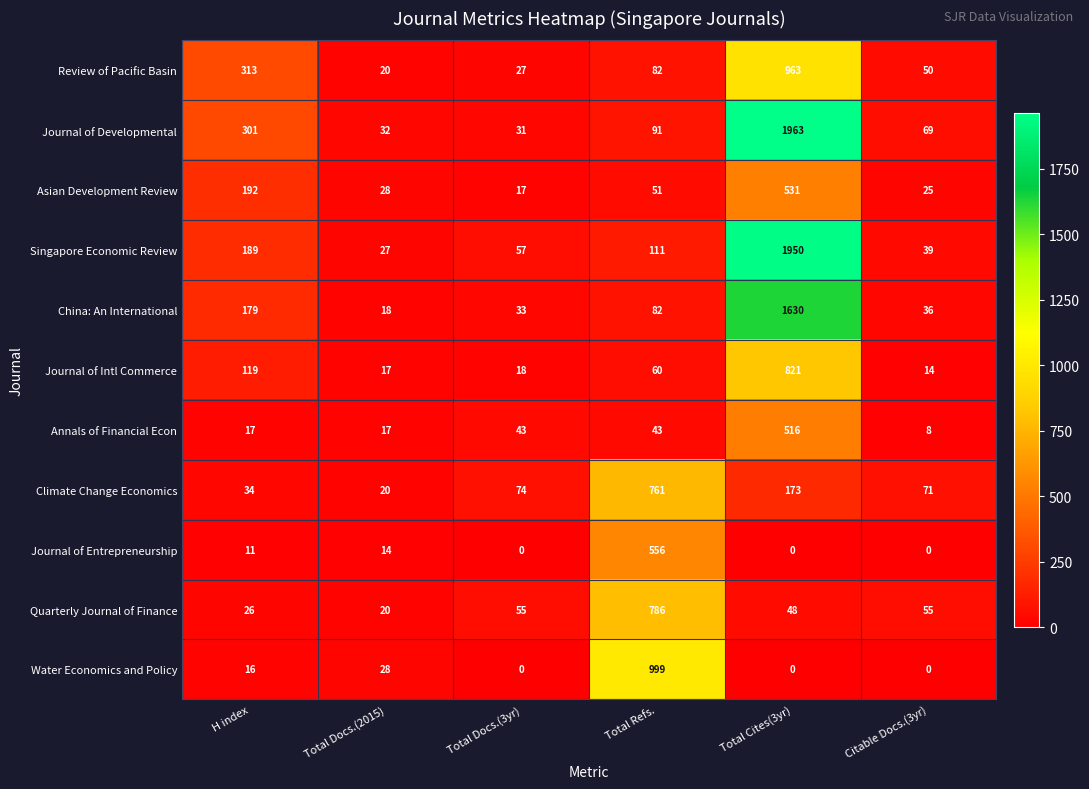

The value of Water Economics and Policy at Total Refs. is 621. True or false?

False